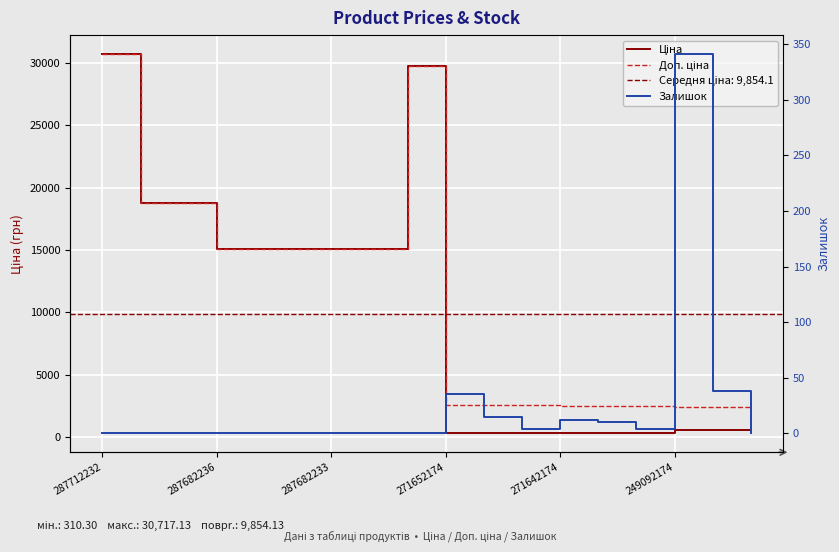

In Ціна, how many points are higher than both neighbors (excluding endpoints)?

1